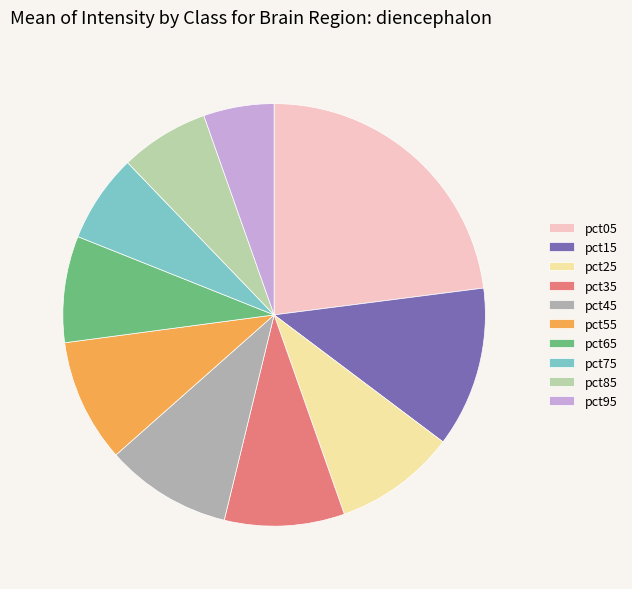

How many segments does this pie chart have?

10